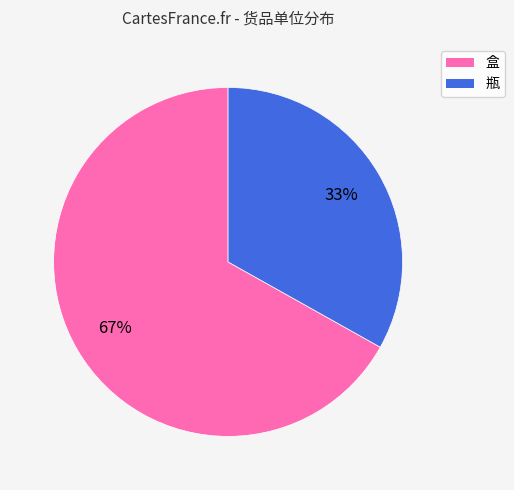

What percentage is the 瓶 slice, to the nearest percent?

33%